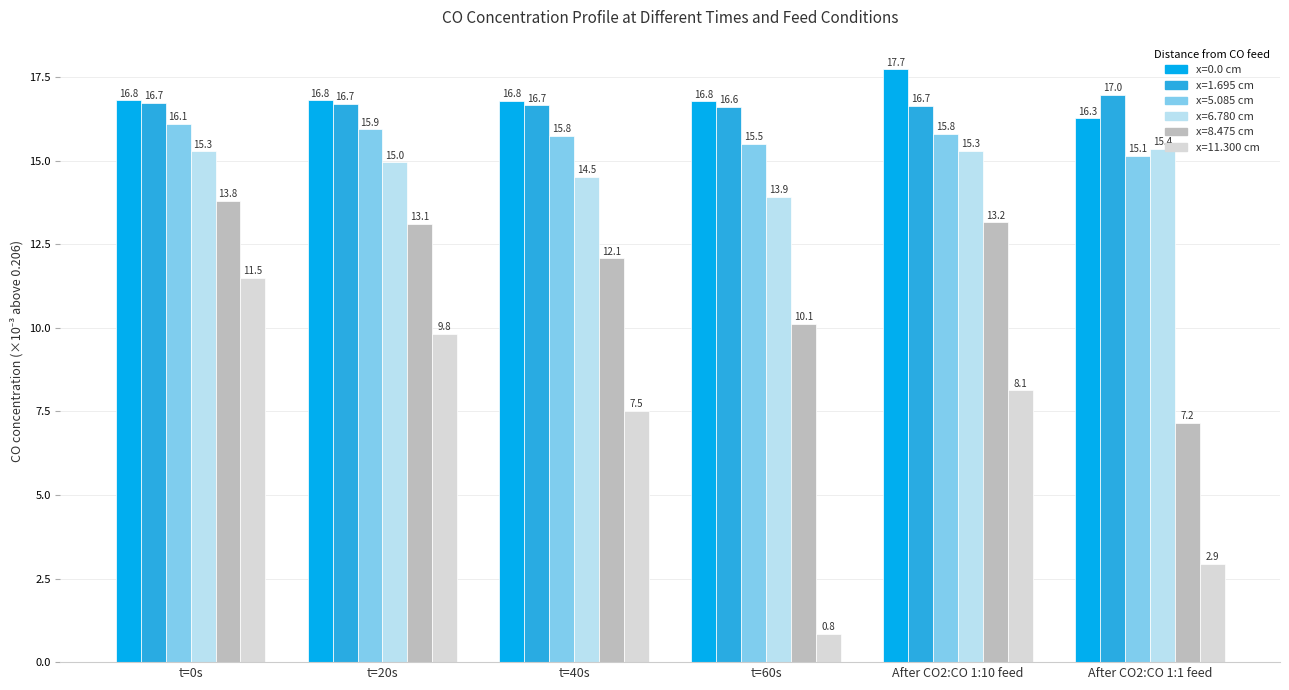

The x=1.695 cm series shows 16.7 at t=0s. True or false?

True